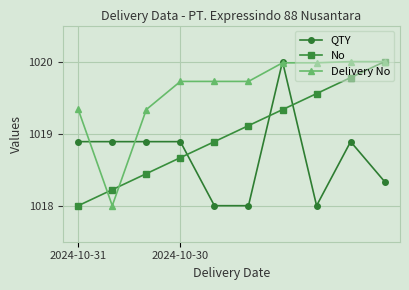

What is the value of the Delivery No point at the 9th from the left?

1020.0